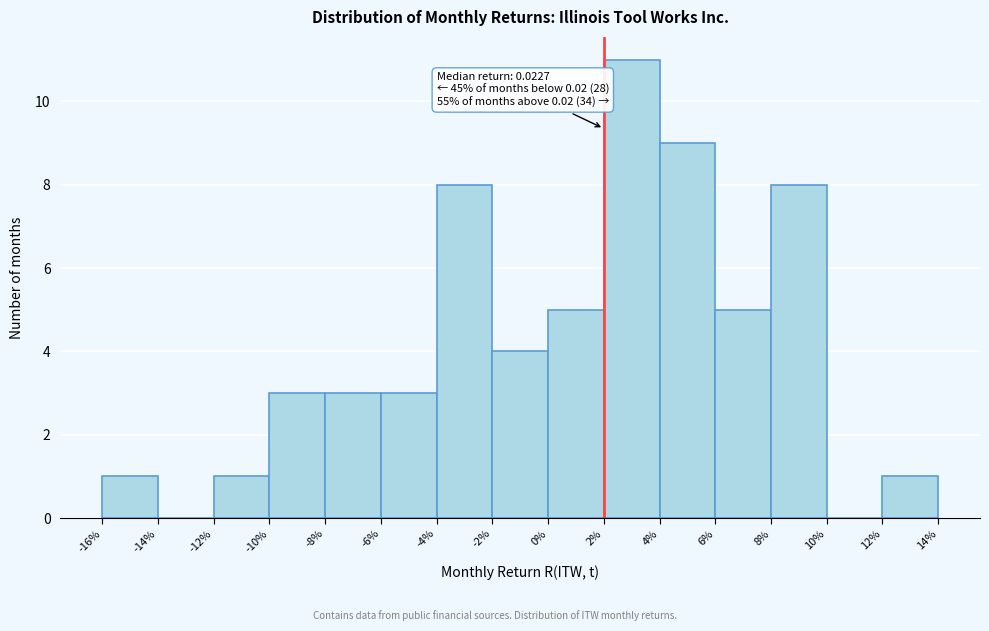

Reading left to right, list all the values displayed in this chart.

-16%=1	-14%=0	-12%=1	-10%=3	-8%=3	-6%=3	-4%=8	-2%=4	0%=5	2%=11	4%=9	6%=5	8%=8	10%=0	12%=1